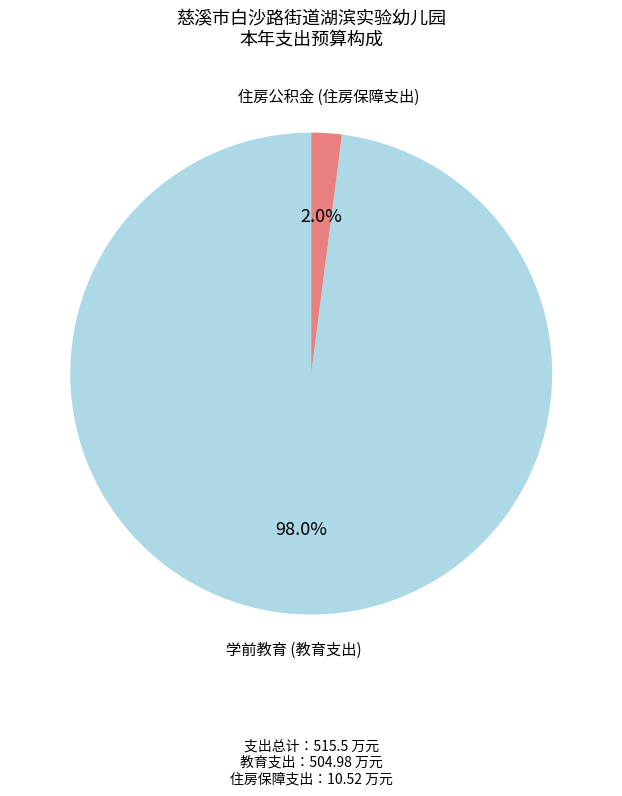

To the nearest percent, what is the difference between the 学前教育 (教育支出) and 住房公积金 (住房保障支出) slice percentages?

96%